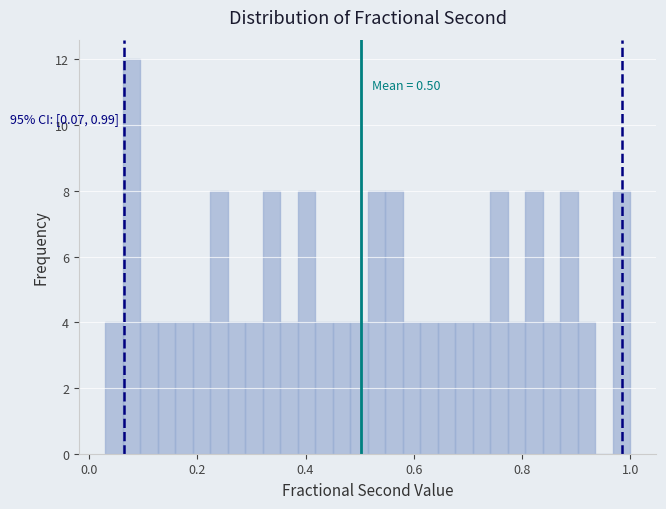

Around what value on the x-axis is the tallest bar? Give the approximate position of its centre, as read against the axis.

0.08